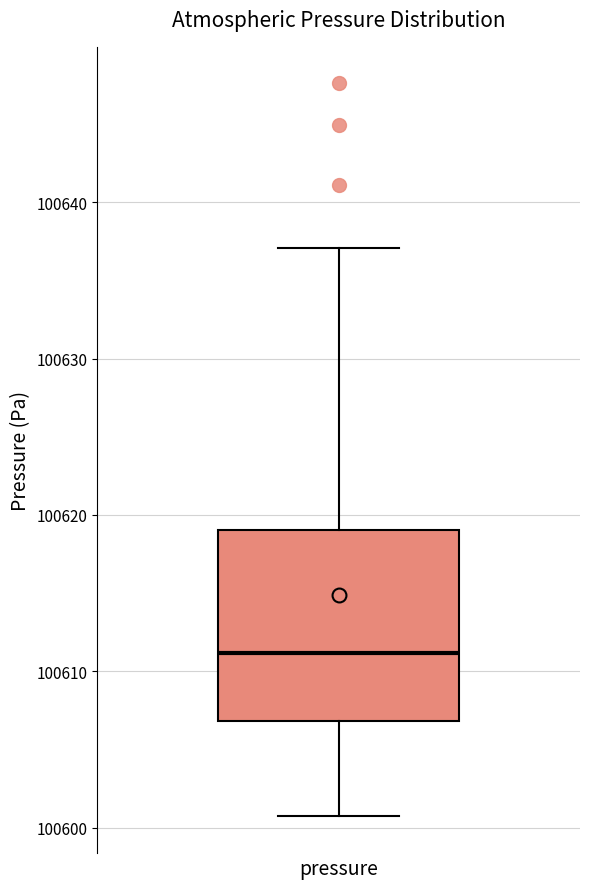

Where does the upper whisker of the box for pressure end on the y-axis? The values are not printed on the chart, so give them approximately, as read against the axis.

100637